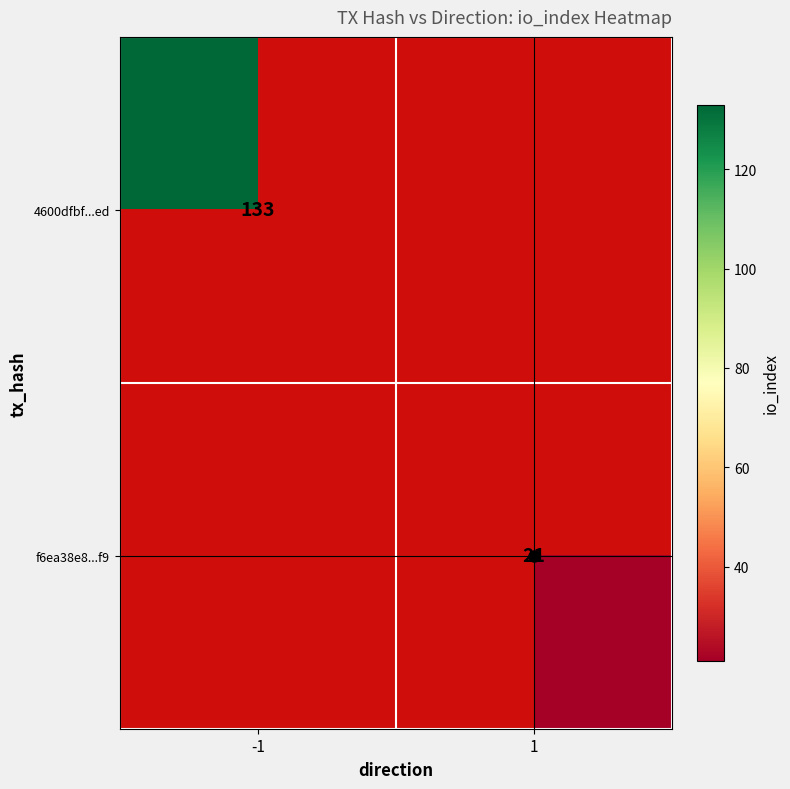

Rank the categories by f6ea38e8...f9 value from highest to lowest.

-1, 1